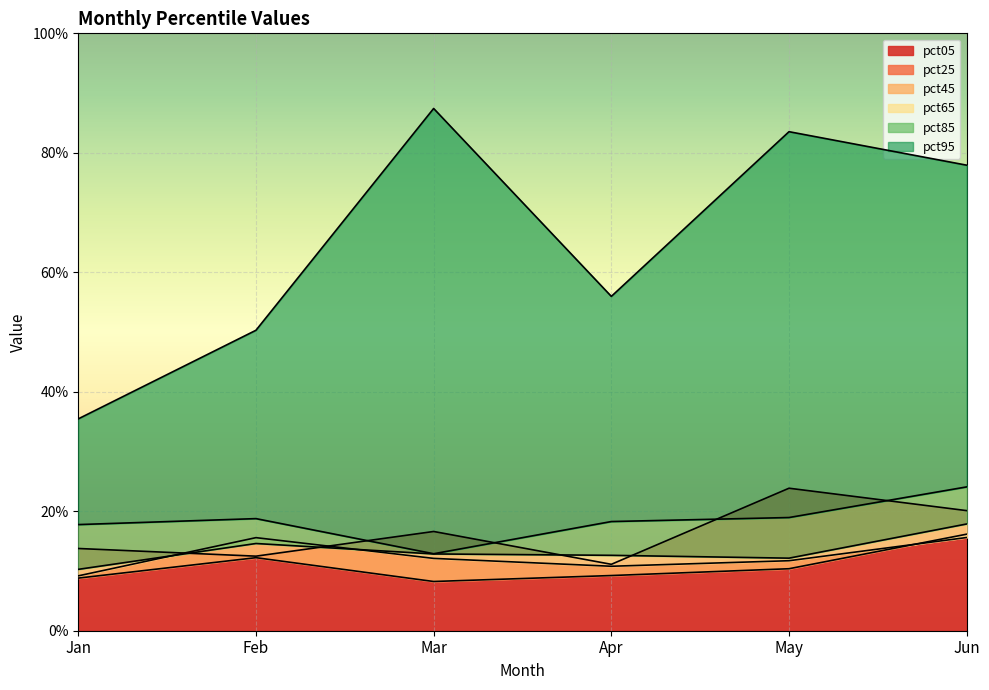

Rank the categories by pct65 value from lowest to highest.

Jan, May, Apr, Mar, Feb, Jun